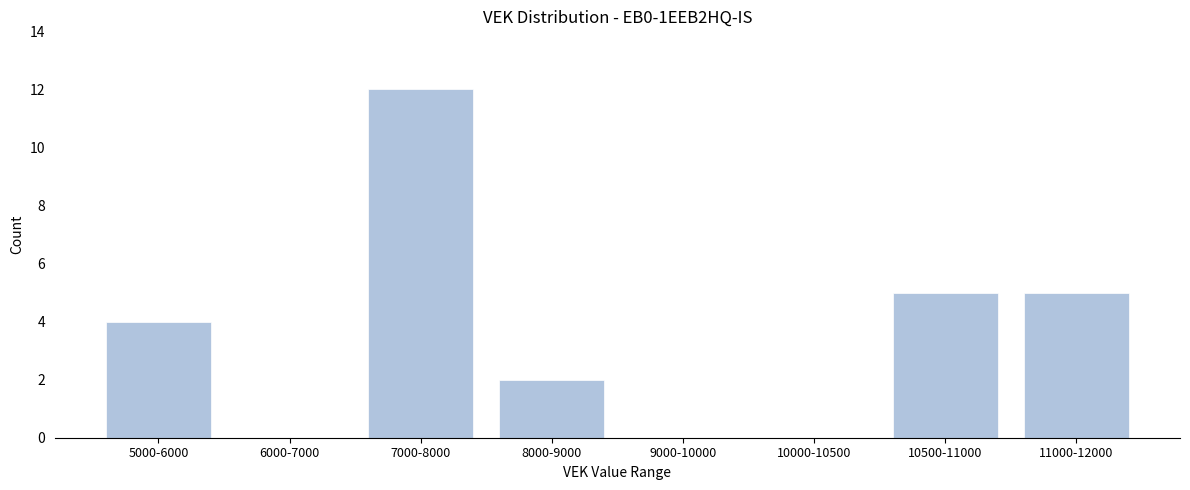

Reading right to left, extract all data points from this chart.

11000-12000=5	10500-11000=5	10000-10500=0	9000-10000=0	8000-9000=2	7000-8000=12	6000-7000=0	5000-6000=4